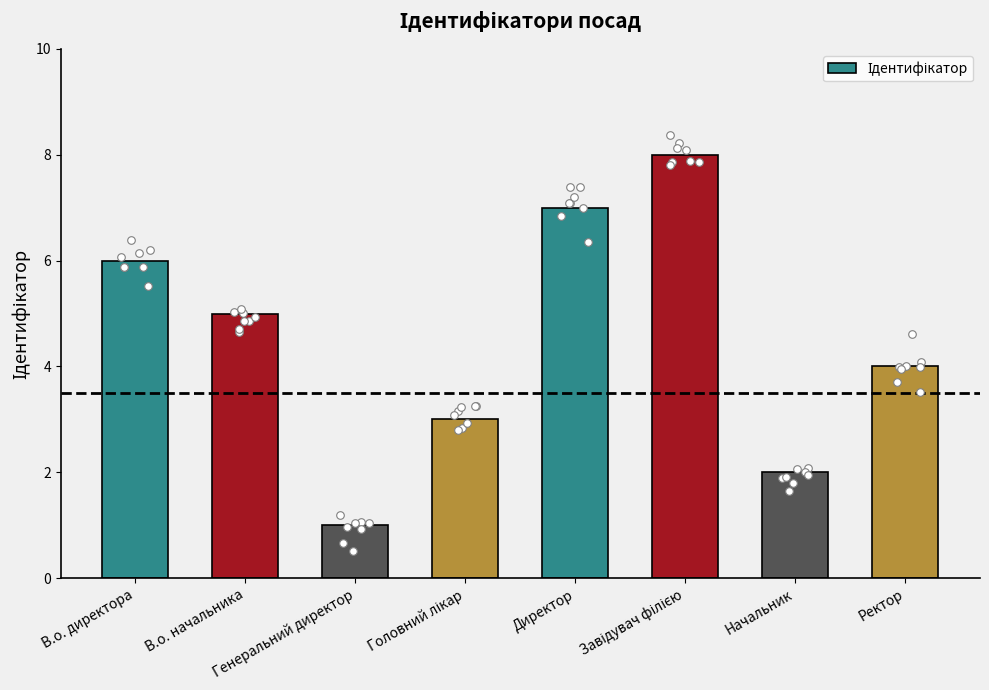

What is the ratio of the value at Директор to the value at Начальник?

3.5